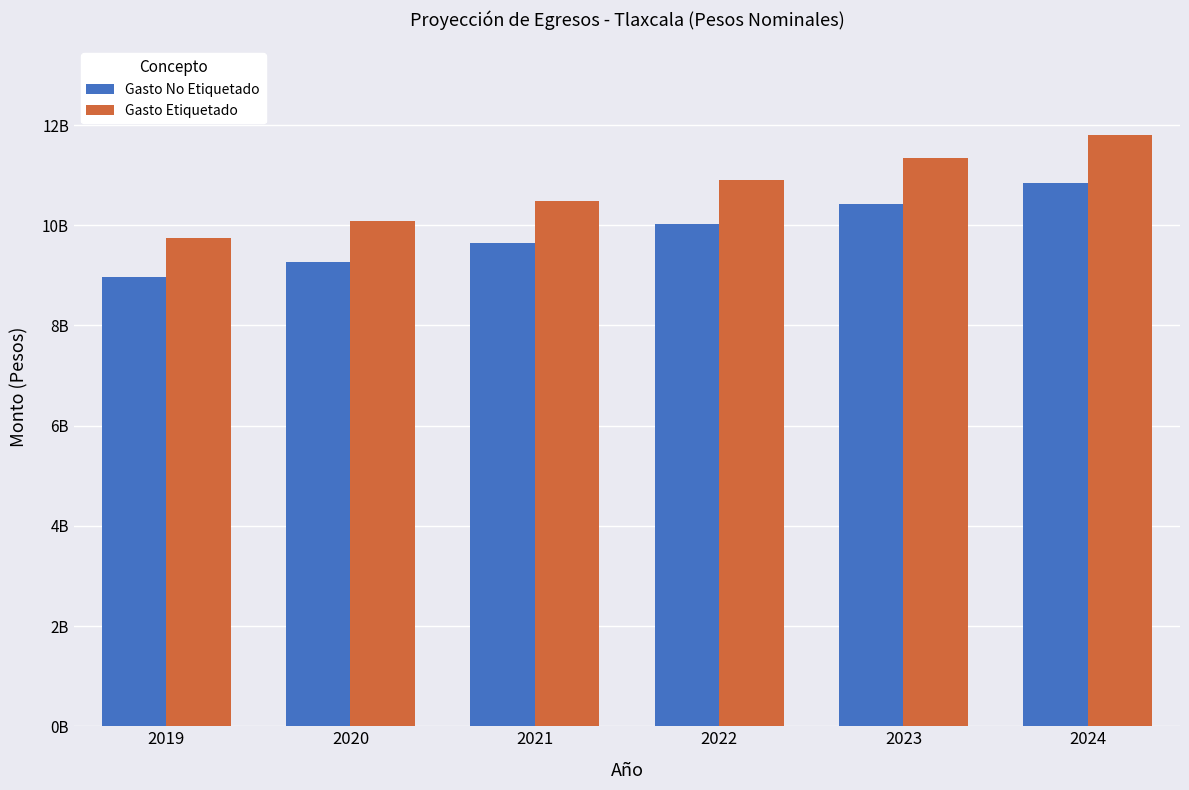

What are all the series names shown in the legend?

Gasto No Etiquetado, Gasto Etiquetado